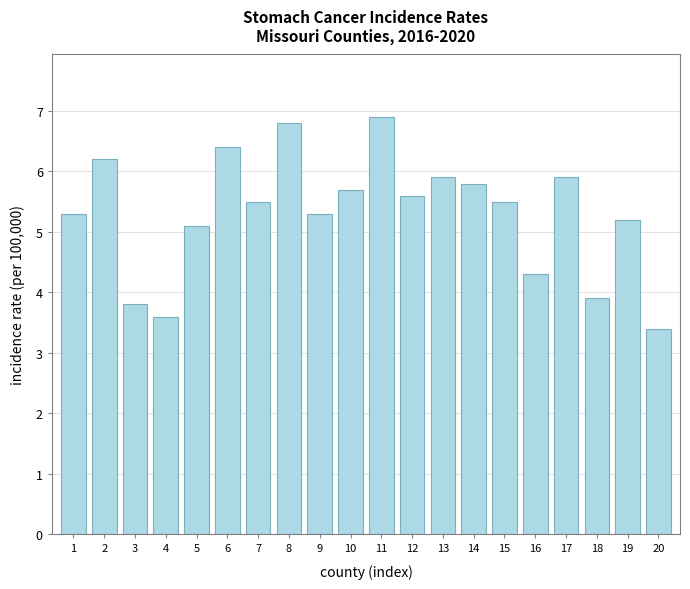

Reading right to left, list all the values displayed in this chart.

20=3.4	19=5.2	18=3.9	17=5.9	16=4.3	15=5.5	14=5.8	13=5.9	12=5.6	11=6.9	10=5.7	9=5.3	8=6.8	7=5.5	6=6.4	5=5.1	4=3.6	3=3.8	2=6.2	1=5.3